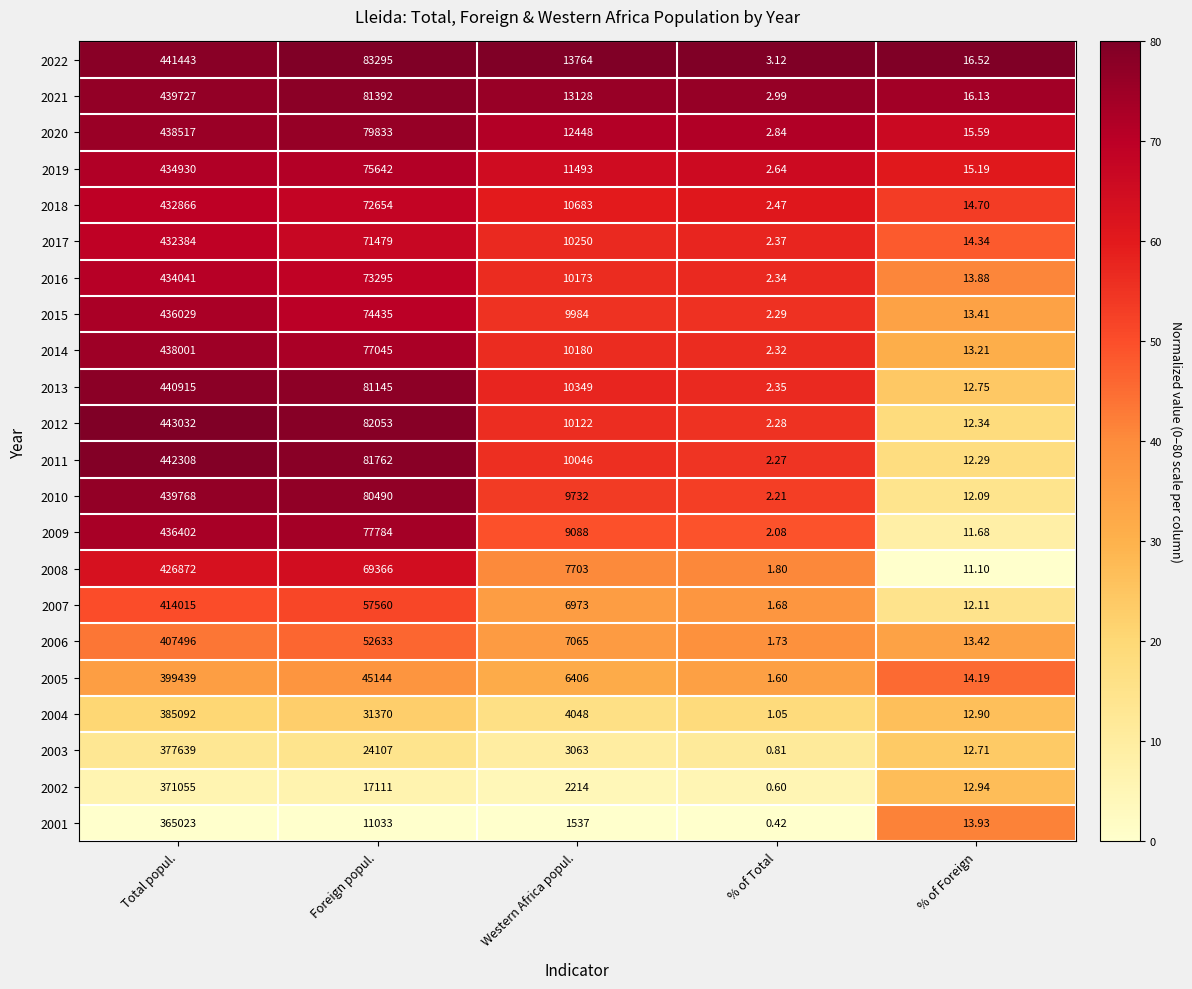

Where is 2007 nearest to the value 207008?

Foreign popul.